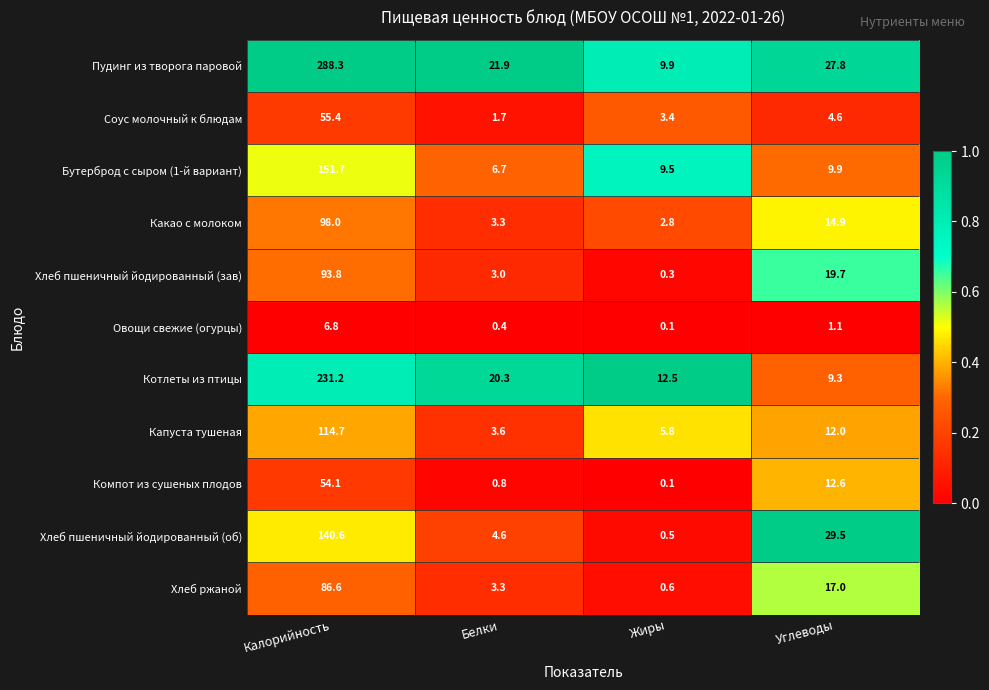

Rank the series by their maximum value, from lowest to highest.

Овощи свежие (огурцы), Компот из сушеных плодов, Соус молочный к блюдам, Хлеб ржаной, Хлеб пшеничный йодированный (зав), Какао с молоком, Капуста тушеная, Хлеб пшеничный йодированный (об), Бутерброд с сыром (1-й вариант), Котлеты из птицы, Пудинг из творога паровой